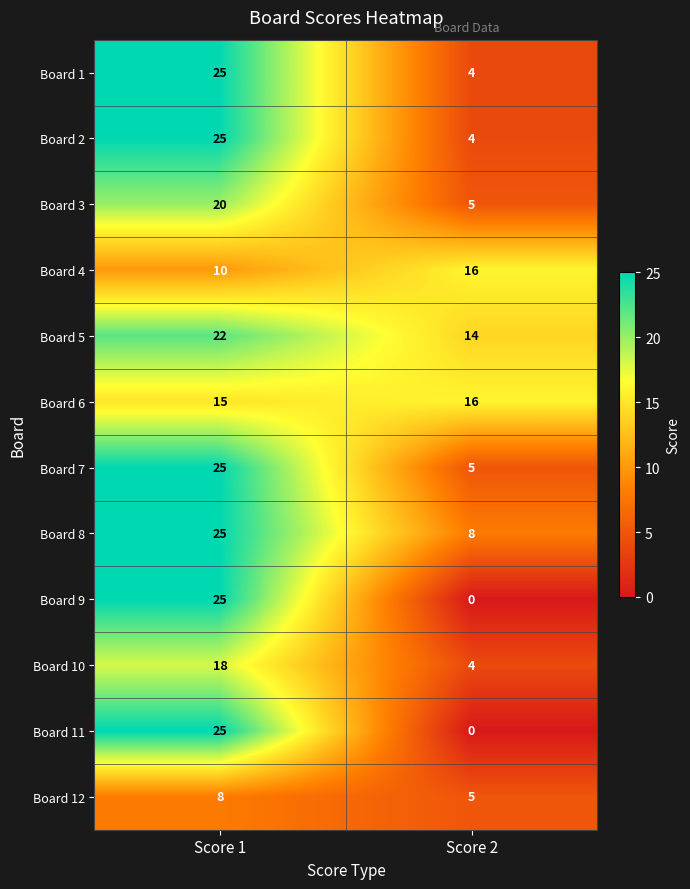

The value of Board 5 at Score 1 is 22. True or false?

True